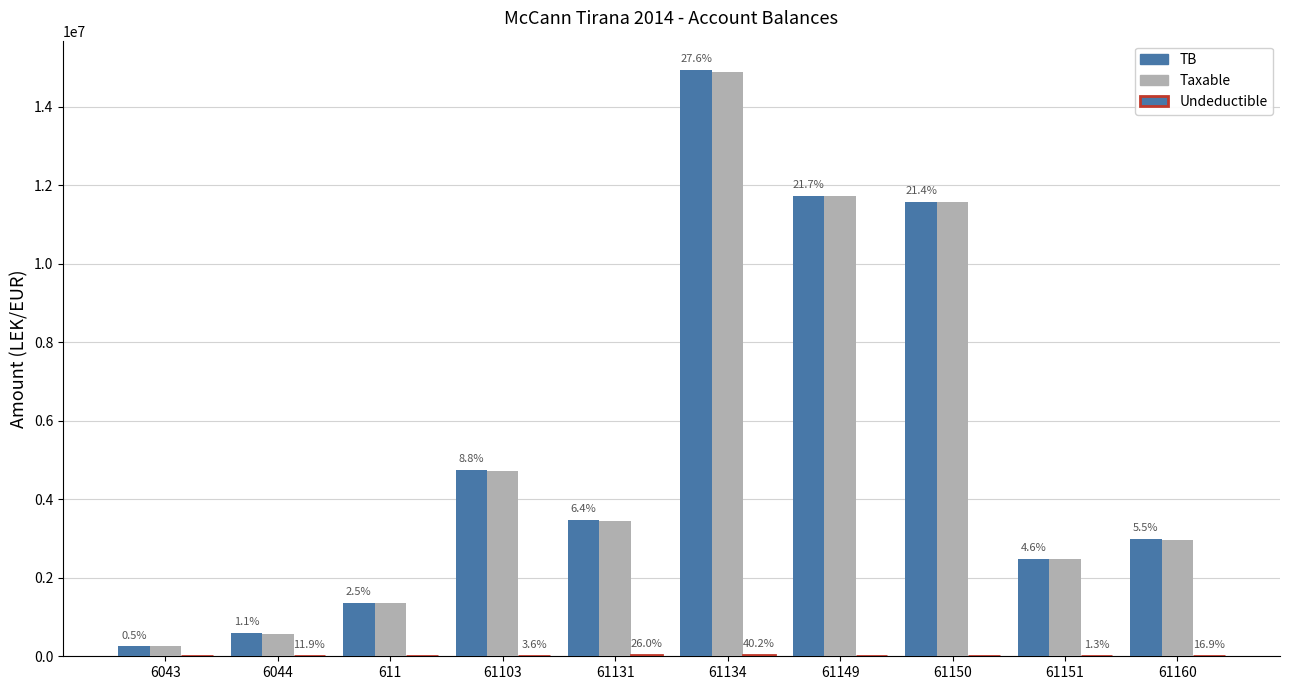

Which series has the largest range (max minus min)?

TB